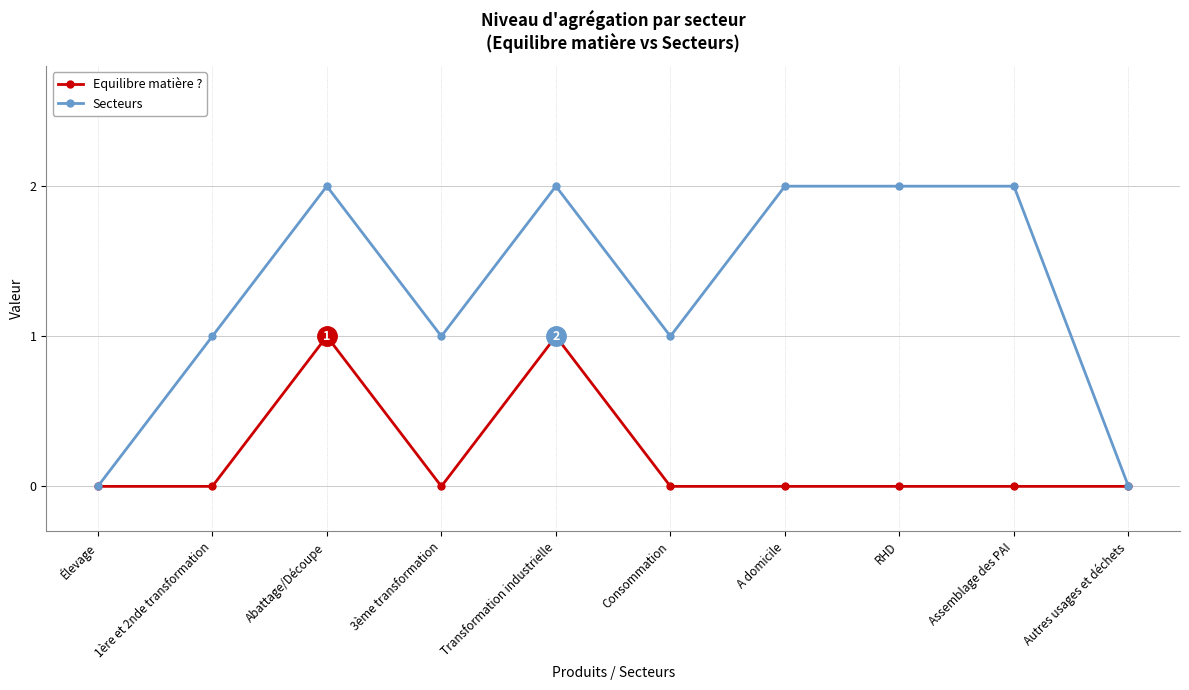

Which series has the largest total across all categories?

Secteurs